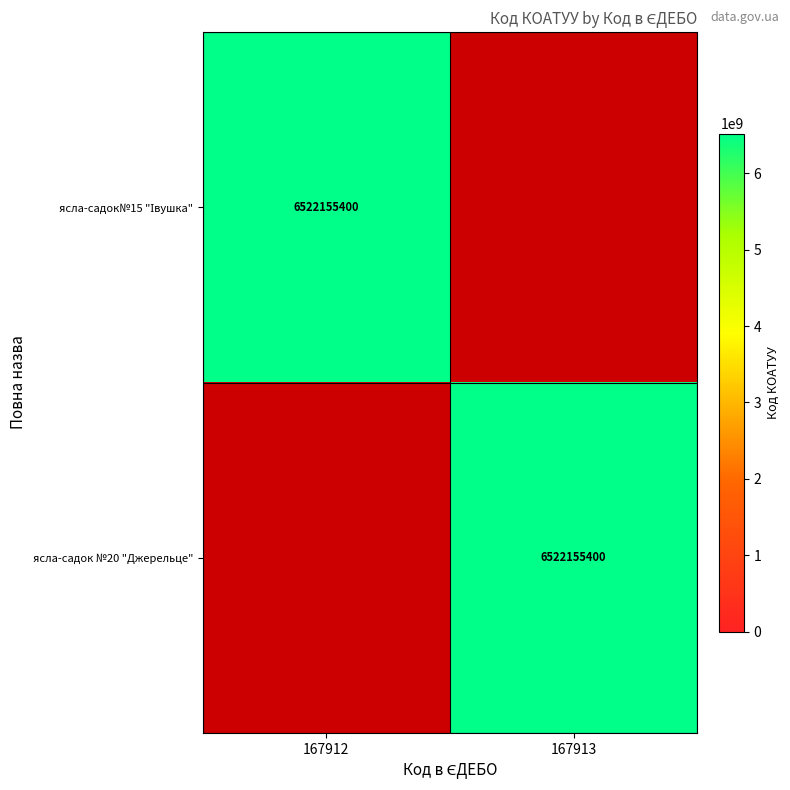

True or false: ясла-садок №20 "Джерельце" has a value of 6522155400 at 167913.

True